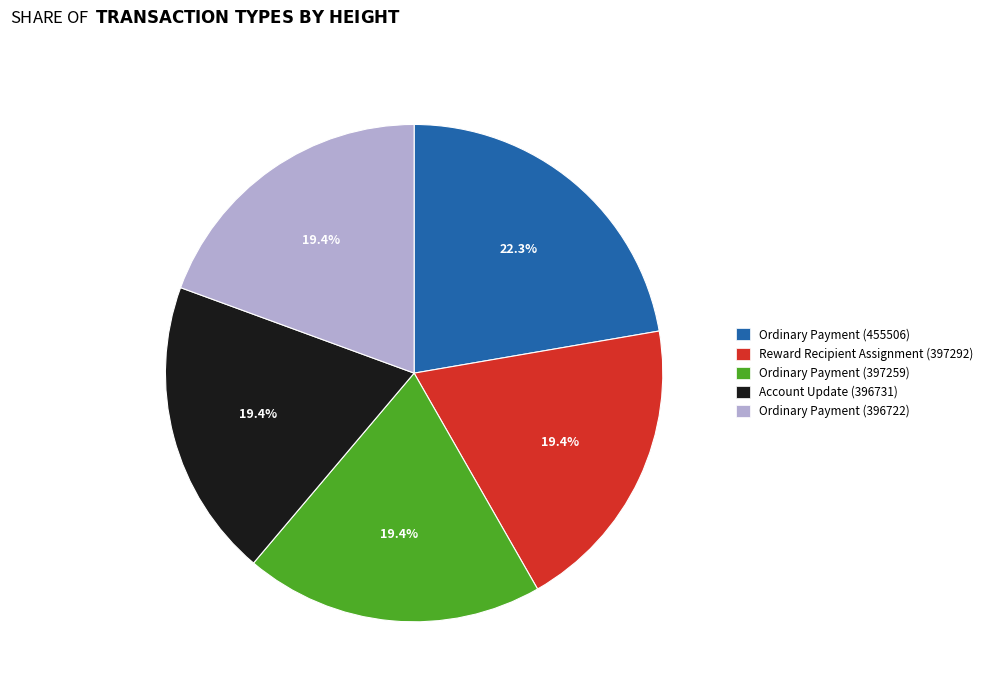

Approximately how many times larger is the value at Ordinary Payment (455506) compared to Account Update (396731)?

1.1